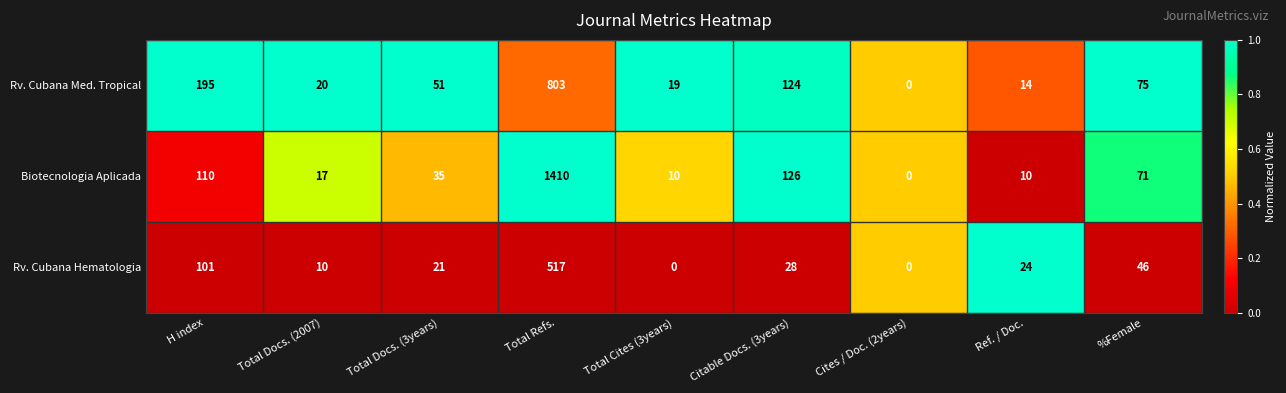

List the series in order of their overall mean, highest first.

Biotecnologia Aplicada, Rv. Cubana Med. Tropical, Rv. Cubana Hematologia